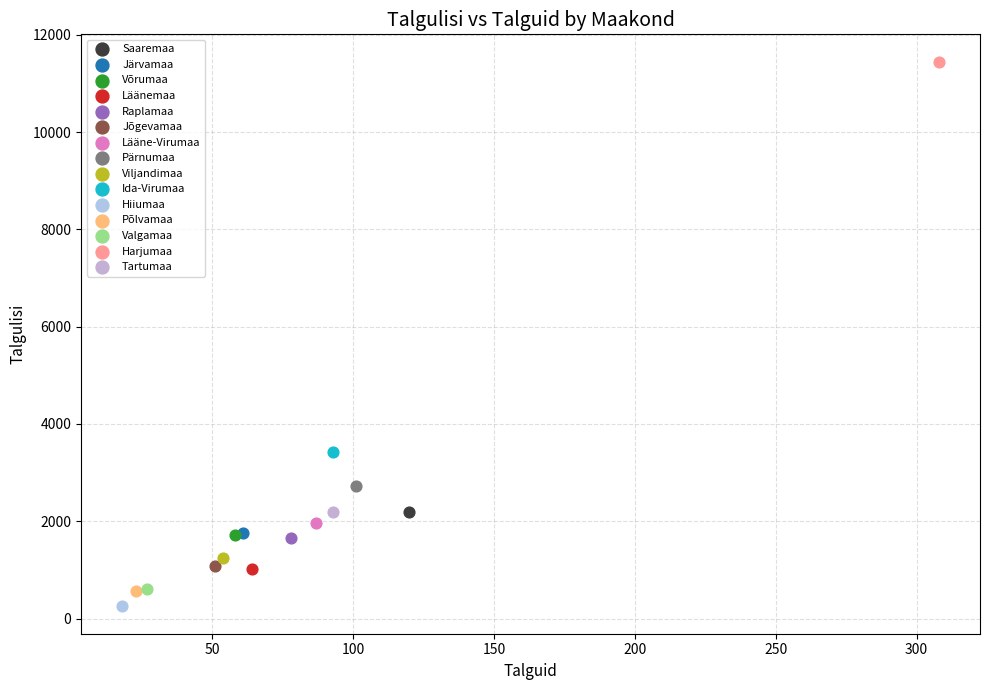

What are all the series names shown in the legend?

Saaremaa, Järvamaa, Võrumaa, Läänemaa, Raplamaa, Jõgevamaa, Lääne-Virumaa, Pärnumaa, Viljandimaa, Ida-Virumaa, Hiiumaa, Põlvamaa, Valgamaa, Harjumaa, Tartumaa